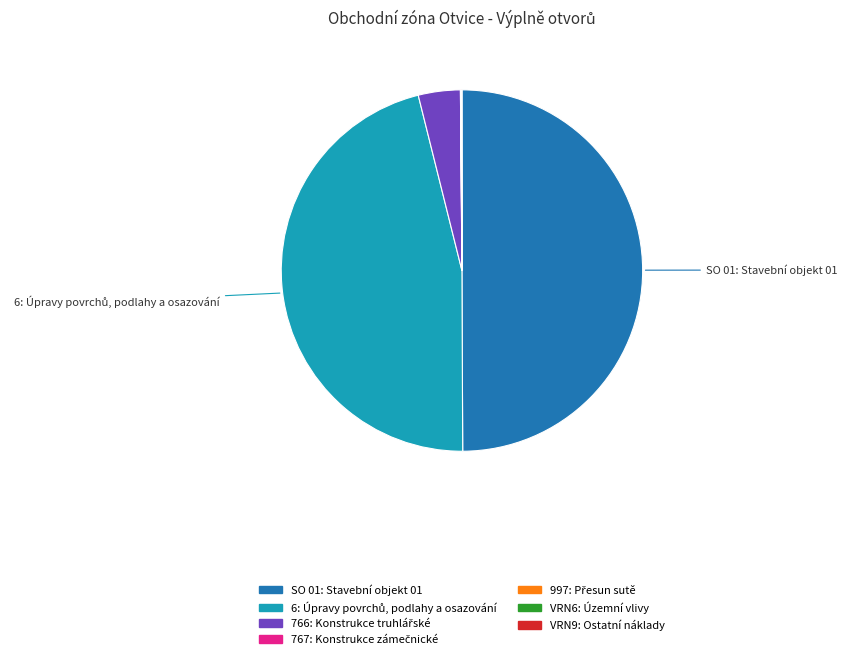

What is the largest slice in the pie chart?

SO 01: Stavební objekt 01